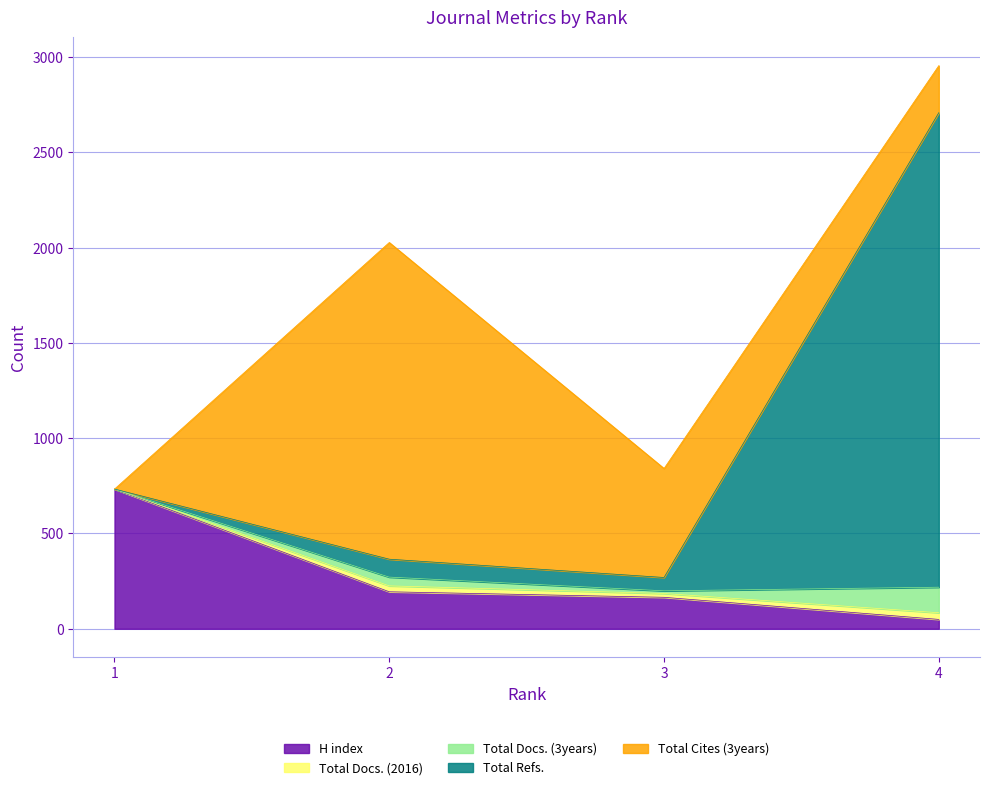

What is the maximum value shown in the chart?

2490